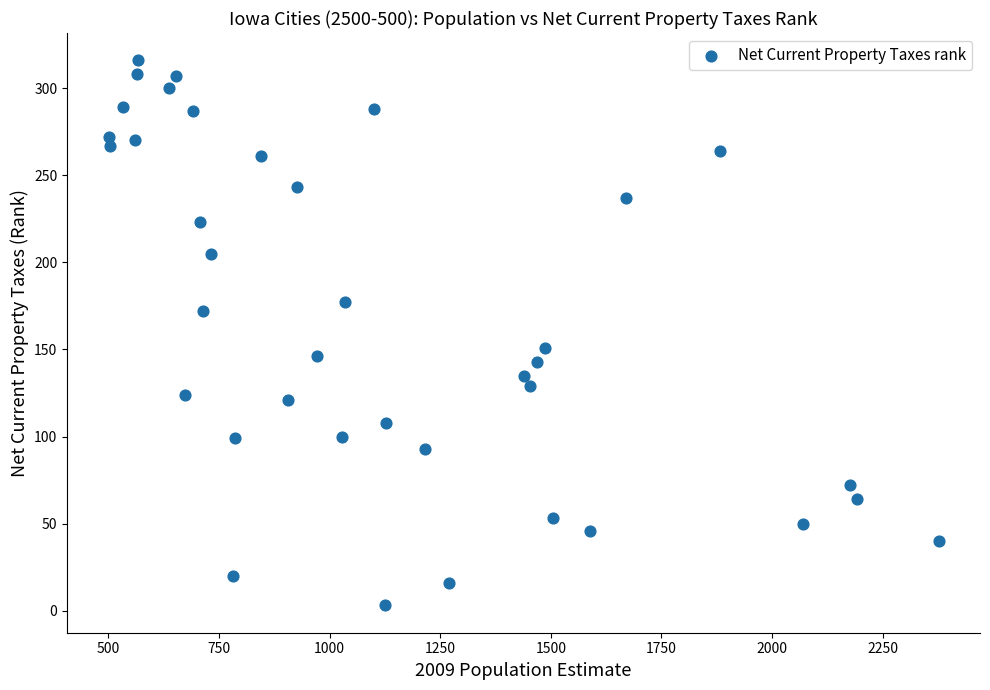

What Y value in the scatter plot is closest to 159?

151